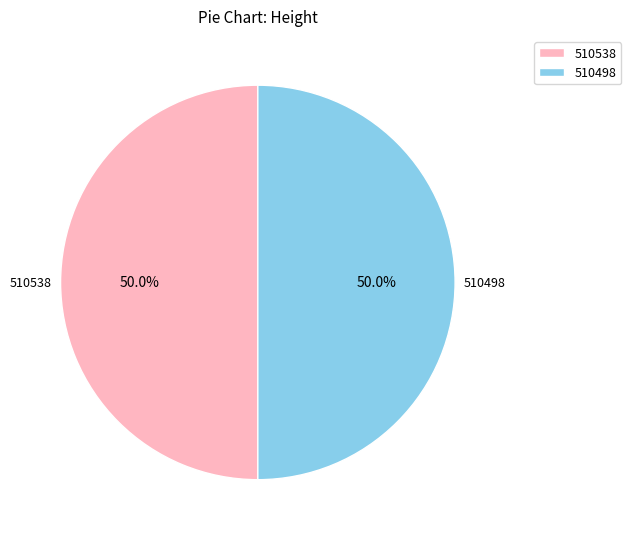

What portion of the pie excludes 510538?

50.0%